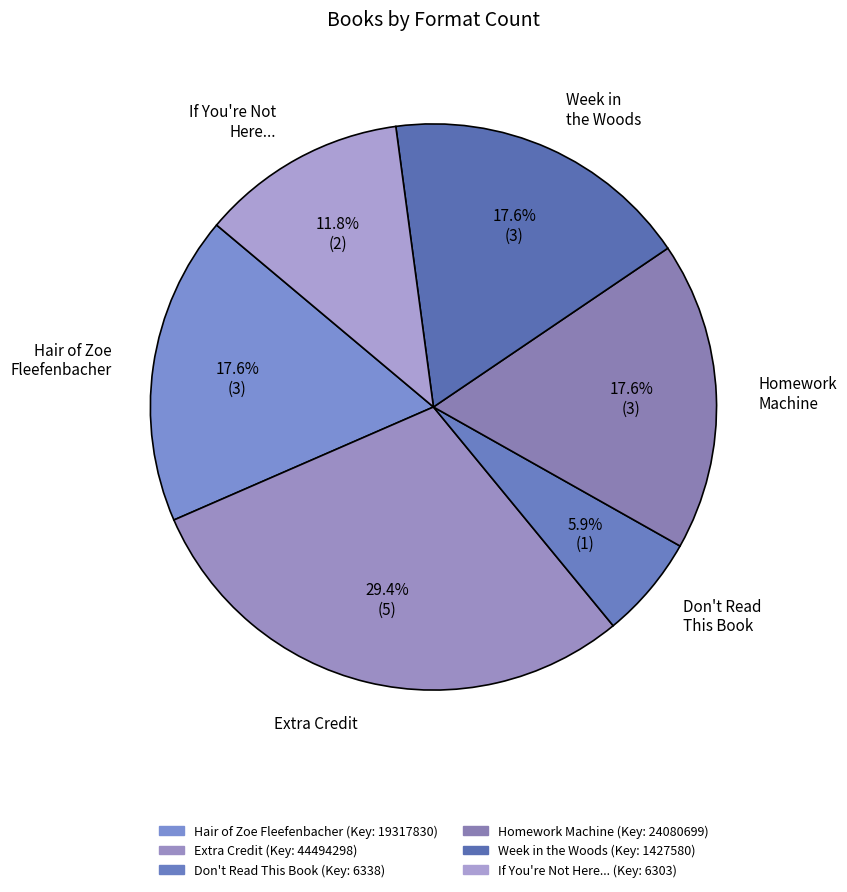

Is the sum of Hair of Zoe Fleefenbacher and If You're Not Here... greater than half?

No